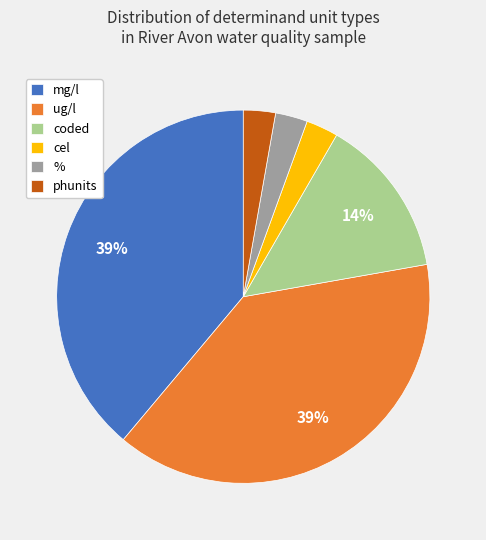

Between phunits and coded, which is larger?

coded